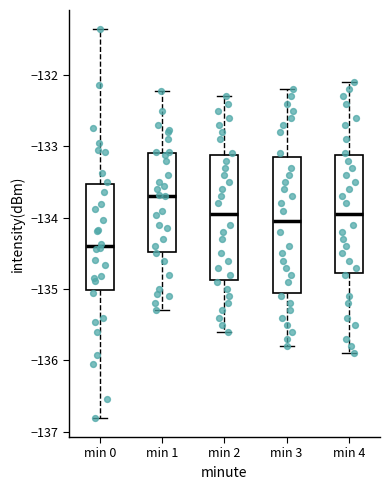

Which box's median line is the highest?

min 1